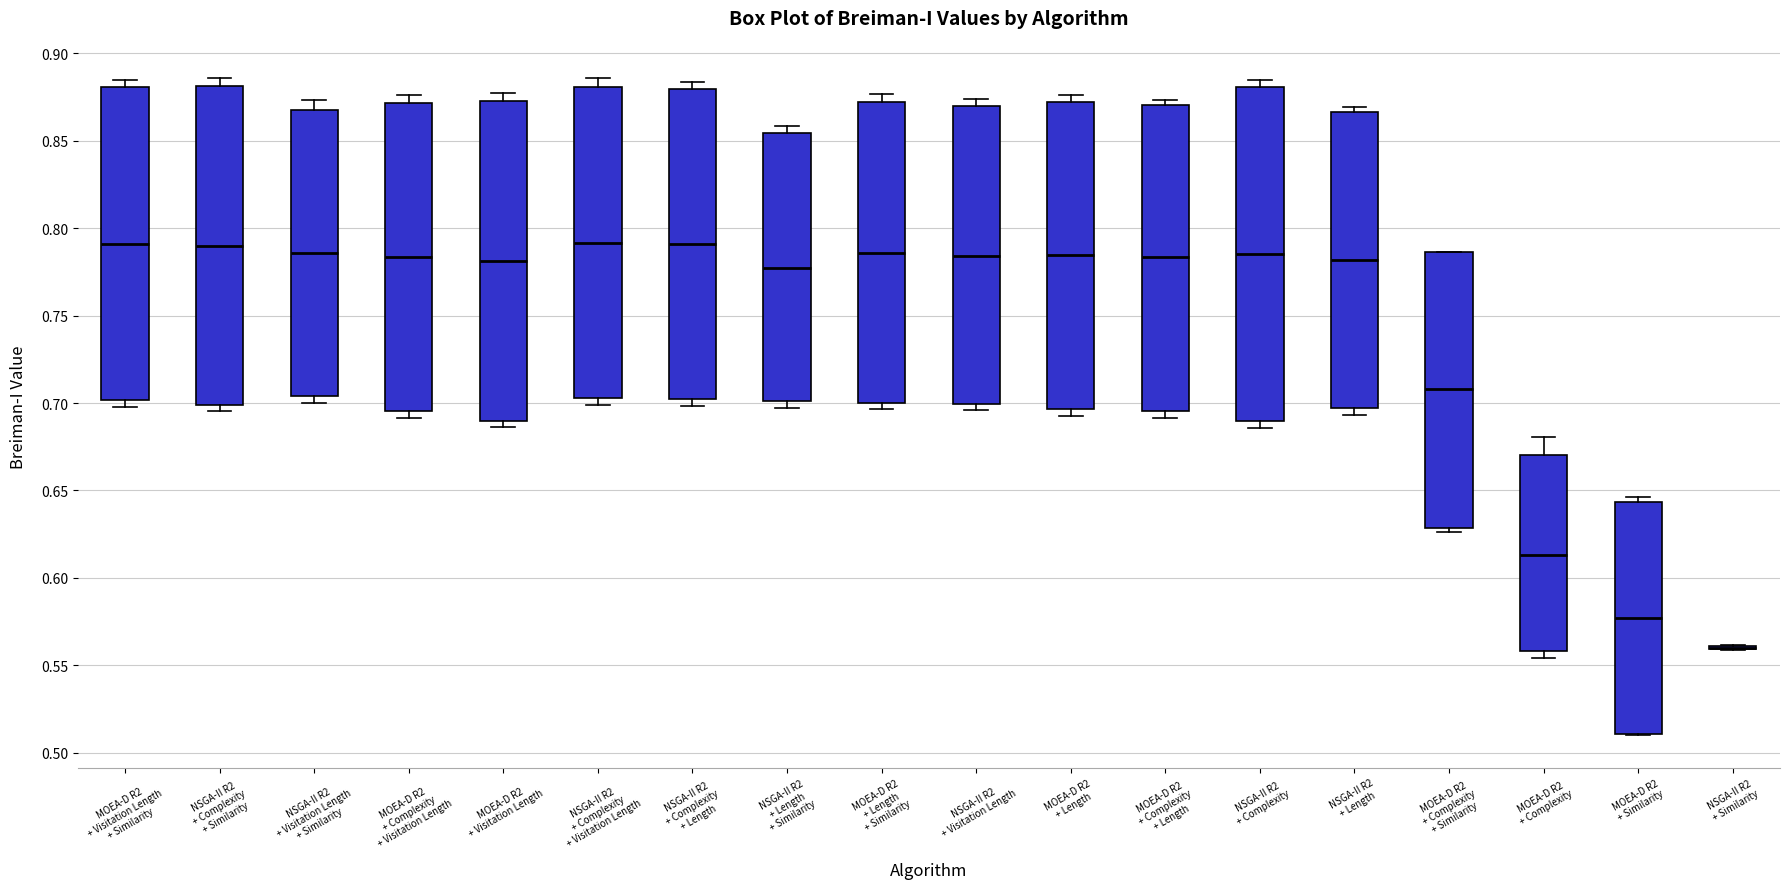

Reading left to right, read every box against the y-axis: the position of its median line, the range the box covers, and the ends of its whiskers. The values are not printed on the chart, so give them approximately, as read against the axis.

MOEA-D R2 + Visitation Length + Similarity: median 0.790, box 0.700 to 0.880, whiskers 0.700 (just below the box's lower edge) to 0.885
NSGA-II R2 + Complexity + Similarity: median 0.790, box 0.700 to 0.880, whiskers 0.695 to 0.885
NSGA-II R2 + Visitation Length + Similarity: median 0.785, box 0.705 to 0.870, whiskers 0.700 to 0.875
MOEA-D R2 + Complexity + Visitation Length: median 0.785, box 0.695 to 0.870, whiskers 0.690 to 0.875
MOEA-D R2 + Visitation Length: median 0.780, box 0.690 to 0.875, whiskers 0.685 to 0.875 (just above the box's upper edge)
NSGA-II R2 + Complexity + Visitation Length: median 0.790, box 0.705 to 0.880, whiskers 0.700 to 0.885
NSGA-II R2 + Complexity + Length: median 0.790, box 0.700 to 0.880, whiskers 0.700 (just below the box's lower edge) to 0.885
NSGA-II R2 + Length + Similarity: median 0.775, box 0.700 to 0.855, whiskers 0.695 to 0.860
MOEA-D R2 + Length + Similarity: median 0.785, box 0.700 to 0.870, whiskers 0.695 to 0.875
NSGA-II R2 + Visitation Length: median 0.785, box 0.700 to 0.870, whiskers 0.695 to 0.875
MOEA-D R2 + Length: median 0.785, box 0.695 to 0.870, whiskers 0.695 (just below the box's lower edge) to 0.875
MOEA-D R2 + Complexity + Length: median 0.785, box 0.695 to 0.870, whiskers 0.690 to 0.875
NSGA-II R2 + Complexity: median 0.785, box 0.690 to 0.880, whiskers 0.685 to 0.885
NSGA-II R2 + Length: median 0.780, box 0.695 to 0.865, whiskers 0.695 (just below the box's lower edge) to 0.870
MOEA-D R2 + Complexity + Similarity: median 0.710, box 0.630 to 0.785, whiskers 0.625 to 0.785
MOEA-D R2 + Complexity: median 0.615, box 0.560 to 0.670, whiskers 0.555 to 0.680
MOEA-D R2 + Similarity: median 0.575, box 0.510 to 0.645, whiskers 0.510 to 0.645 (just above the box's upper edge)
NSGA-II R2 + Similarity: box collapsed to a line at 0.560, whiskers 0.560 to 0.560